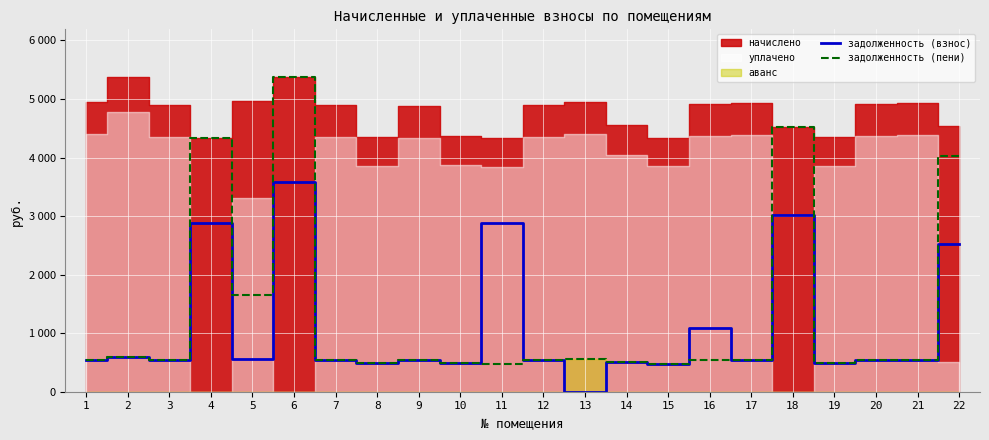

True or false: задолженность (взнос) has more than 0 interior local peaks.

True